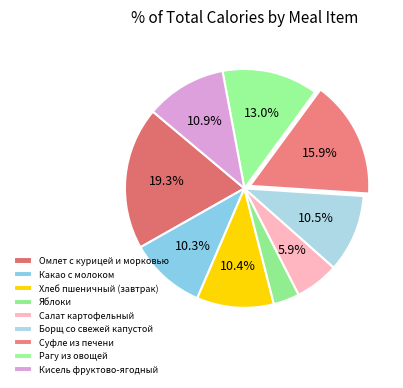

To the nearest percent, what is the difference between the largest and smallest slice percentages?

16%